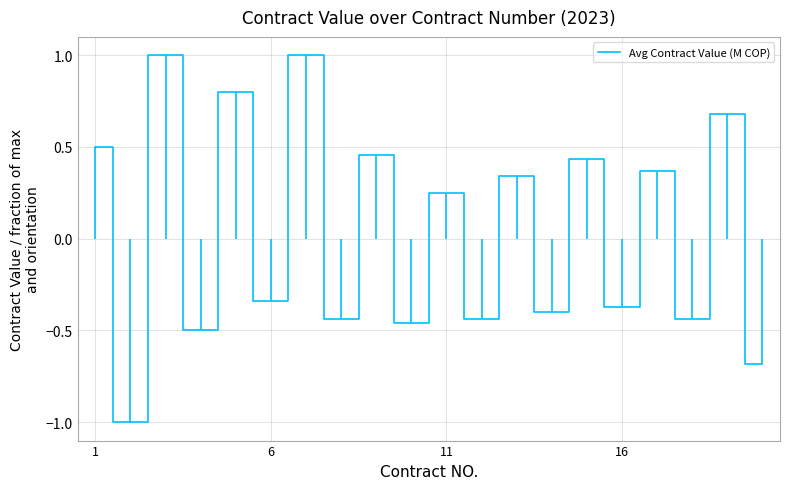

True or false: there are more than 1 points higher than both neighbors.

True